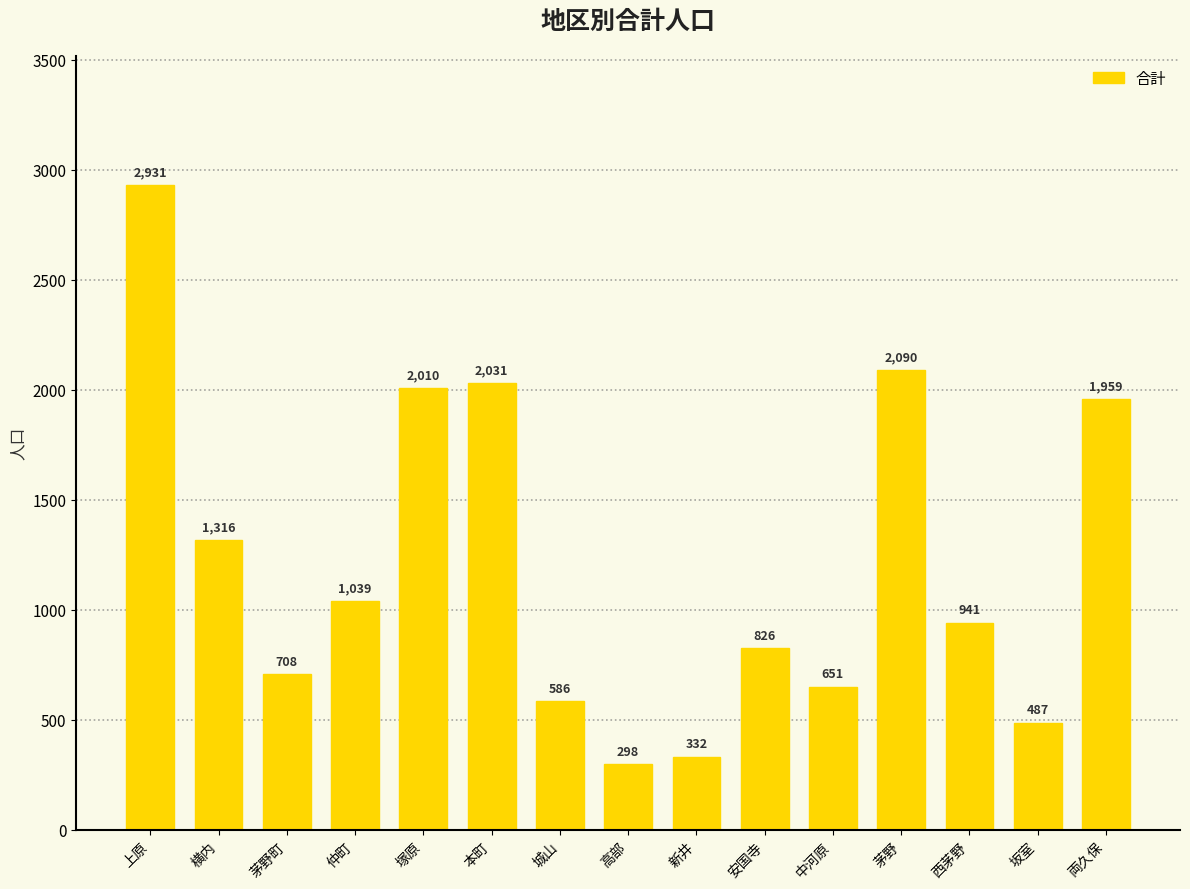

What is the difference between the maximum and minimum values?

2633